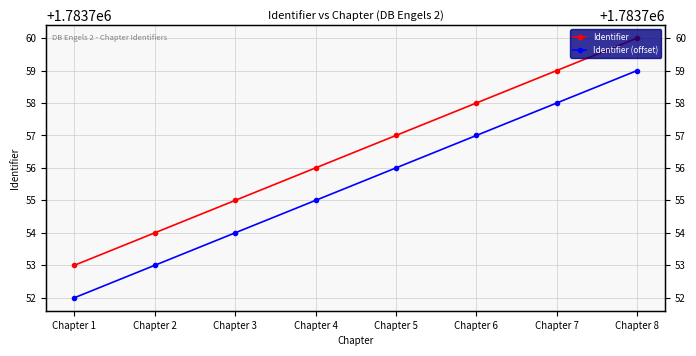

Reading left to right, transcribe all the data shown in this chart.

Identifier: Chapter 1=1783753	Chapter 2=1783754	Chapter 3=1783755	Chapter 4=1783756	Chapter 5=1783757	Chapter 6=1783758	Chapter 7=1783759	Chapter 8=1783760
Identifier (offset): Chapter 1=1783752	Chapter 2=1783753	Chapter 3=1783754	Chapter 4=1783755	Chapter 5=1783756	Chapter 6=1783757	Chapter 7=1783758	Chapter 8=1783759